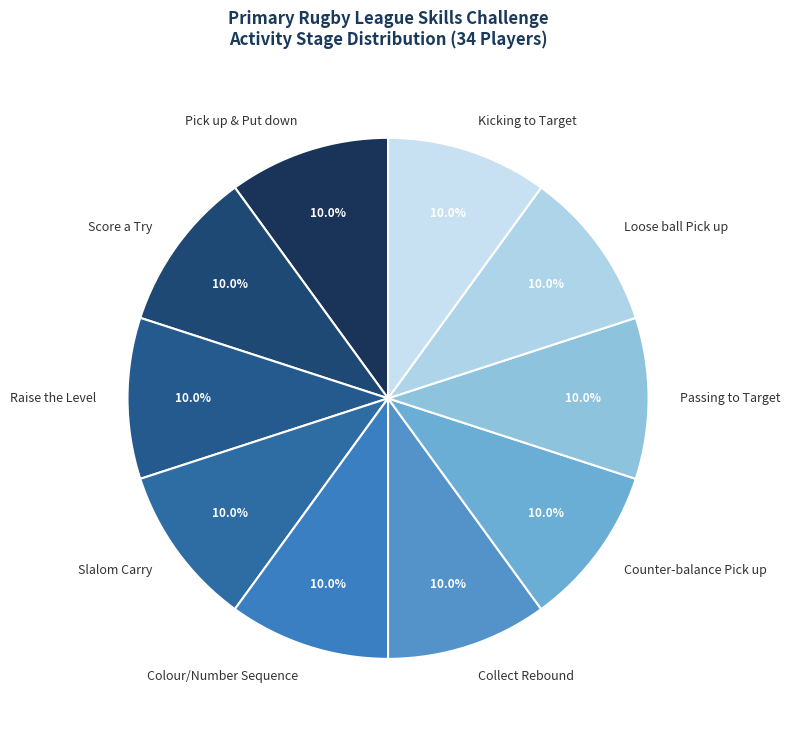

How much of the chart is everything except Raise the Level?

90.0%